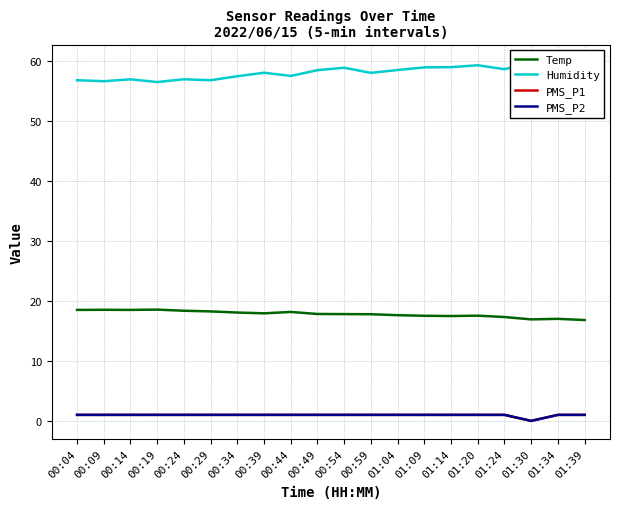

List the labels in order of Humidity value, largest first.

01:30, 01:39, 01:20, 01:14, 01:34, 01:09, 00:54, 01:24, 01:04, 00:49, 00:39, 00:59, 00:44, 00:34, 00:24, 00:14, 00:04, 00:29, 00:09, 00:19